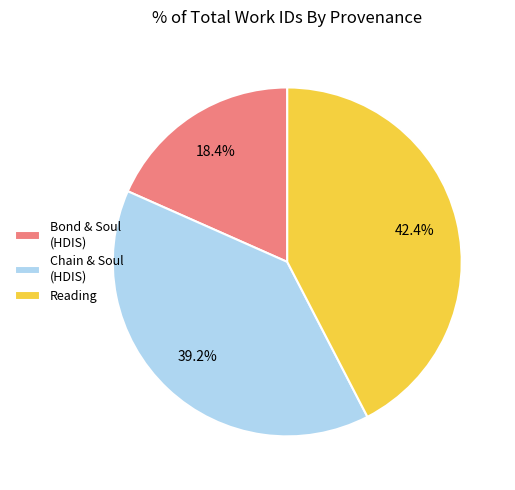

Which category has the smallest portion of the pie?

Bond & Soul (HDIS)